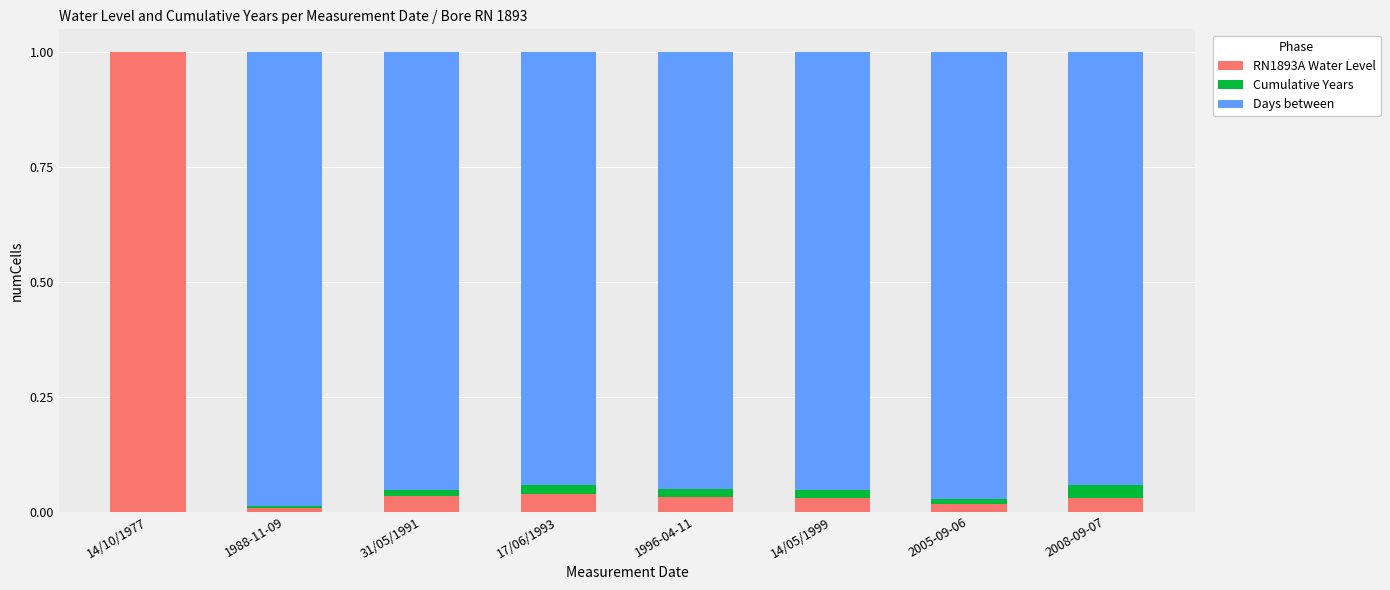

True or false: RN1893A Water Level has a value of 0.1 at 17/06/1993.

False